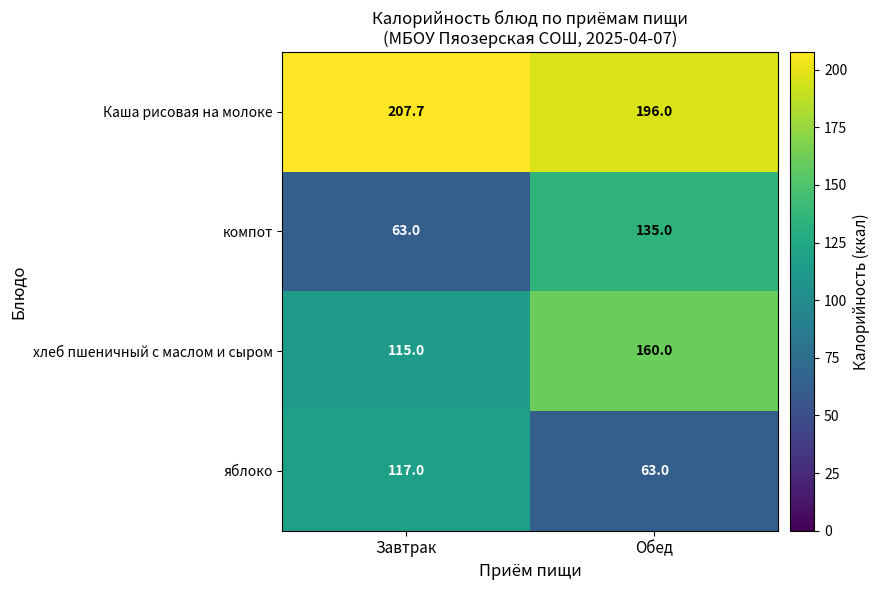

Read the яблоко value at Завтрак.

117.0